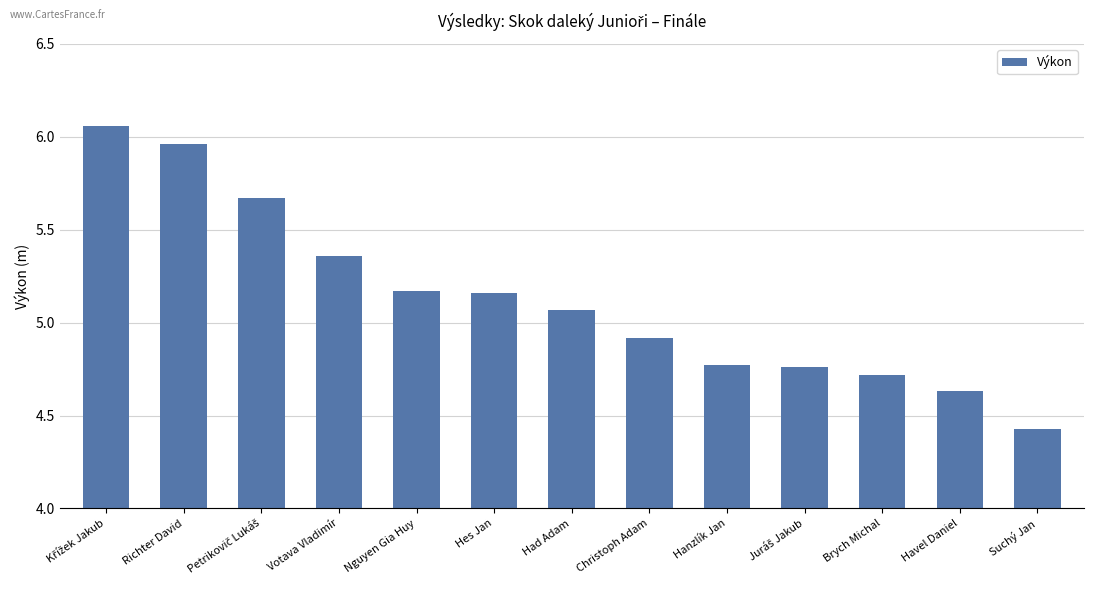

What position from the left is Votava Vladimír?

4